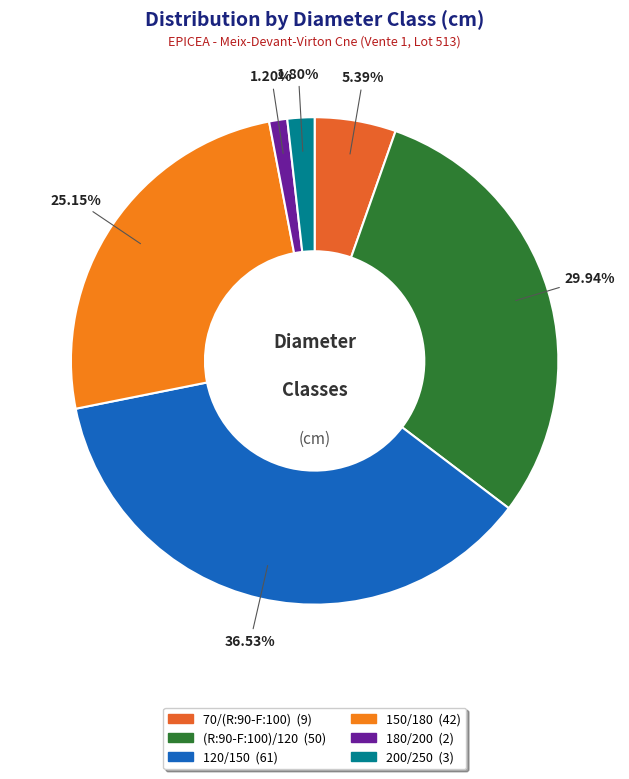

Count the number of slices in the pie.

6